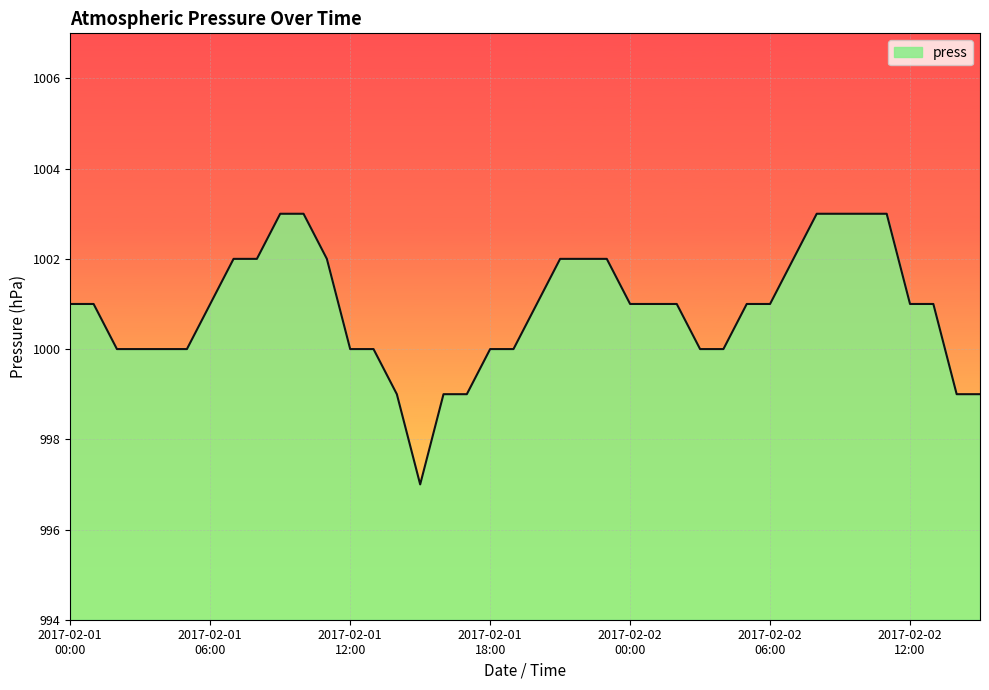

What is the maximum value shown in the chart?

1003